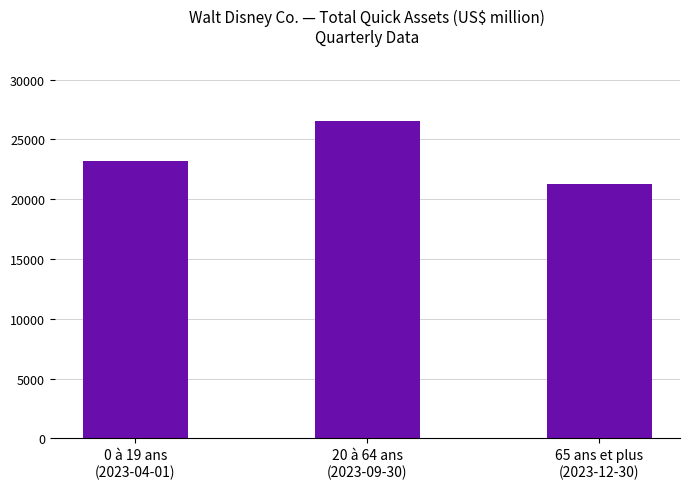

What is the label of the 1st bar from the right?

65 ans et plus
(2023-12-30)